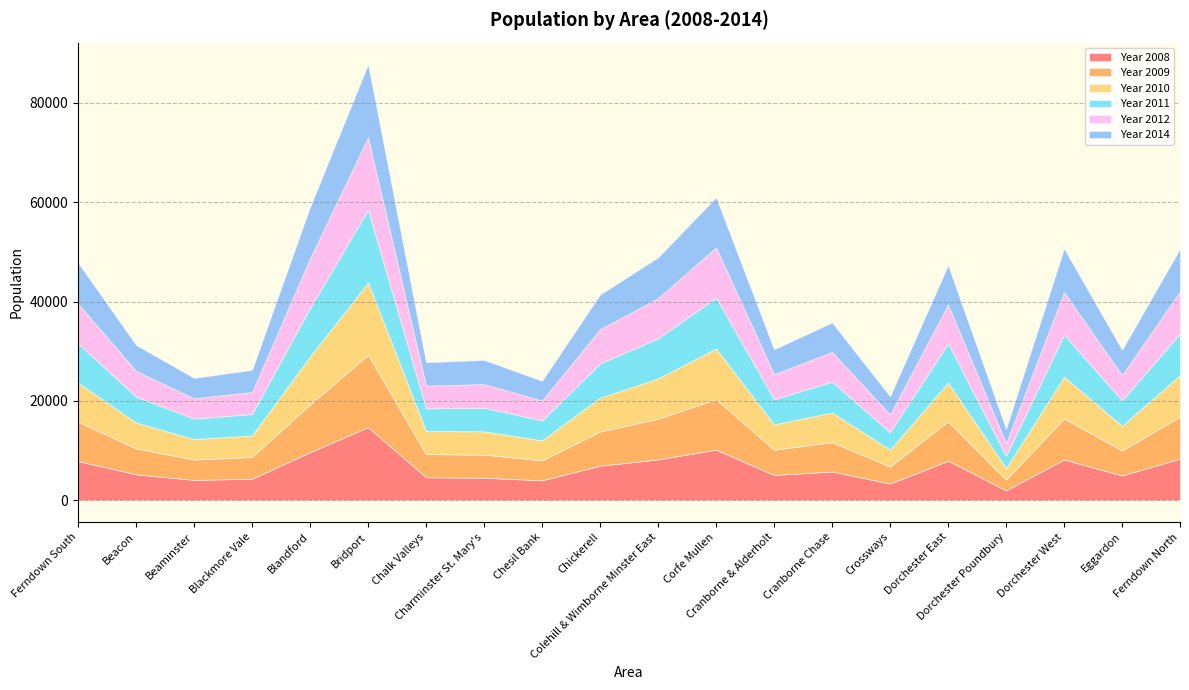

Which series has the largest range (max minus min)?

Year 2008